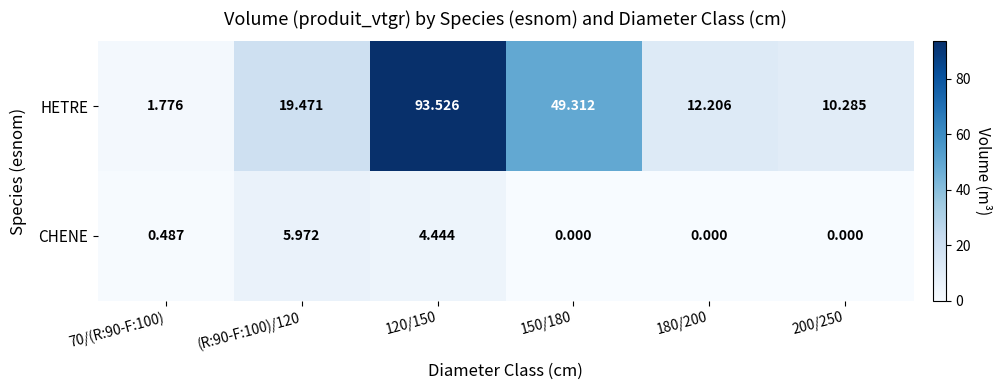

What is the greatest value displayed?

93.5